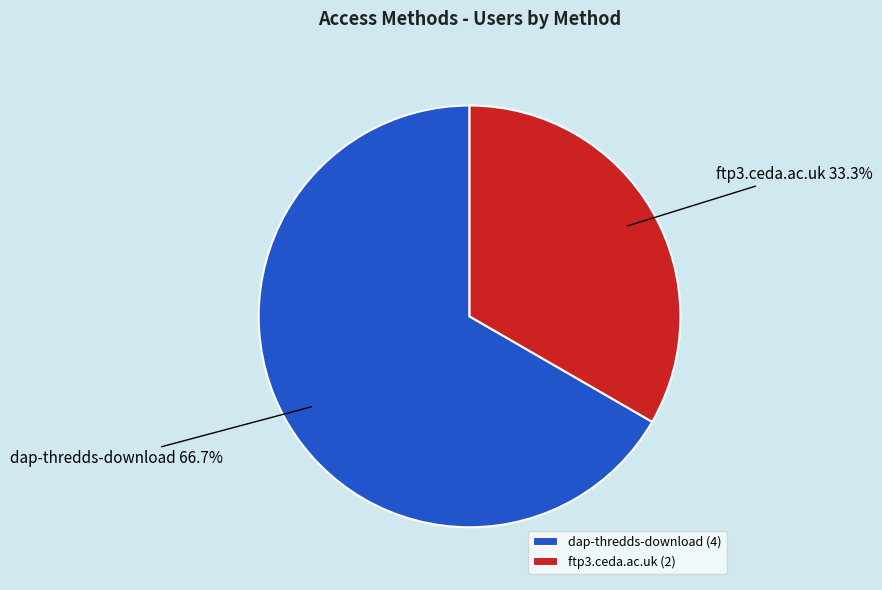

How many segments does this pie chart have?

2